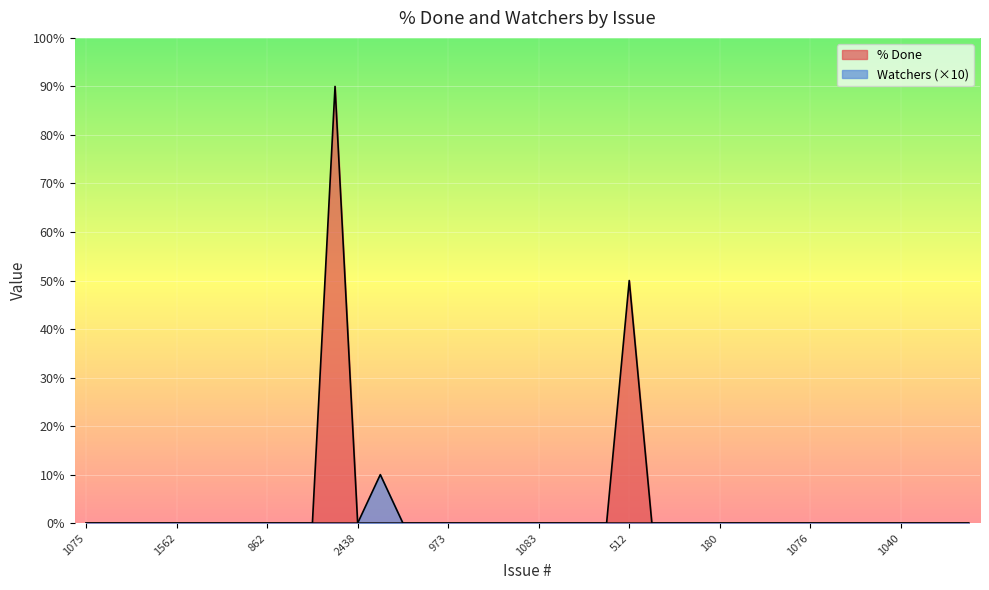

How many values in the % Done series exceed 0?

2